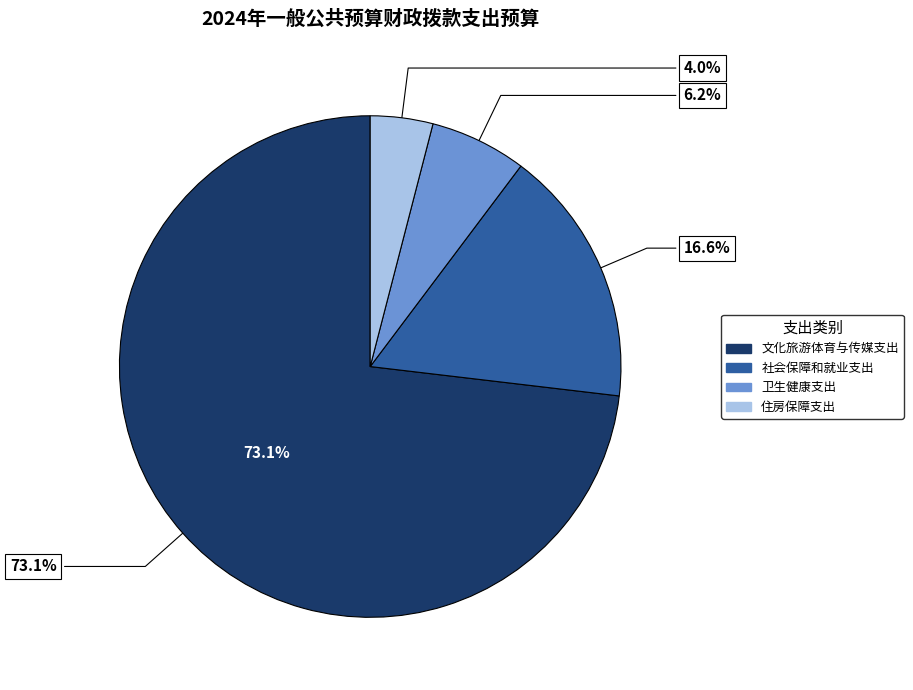

Is there a majority slice in this chart?

Yes